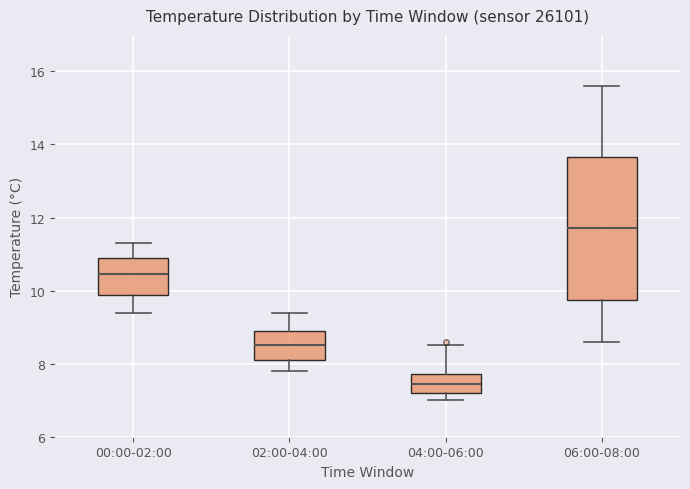

Which box is the tallest, from its lower edge to its upper edge?

06:00-08:00